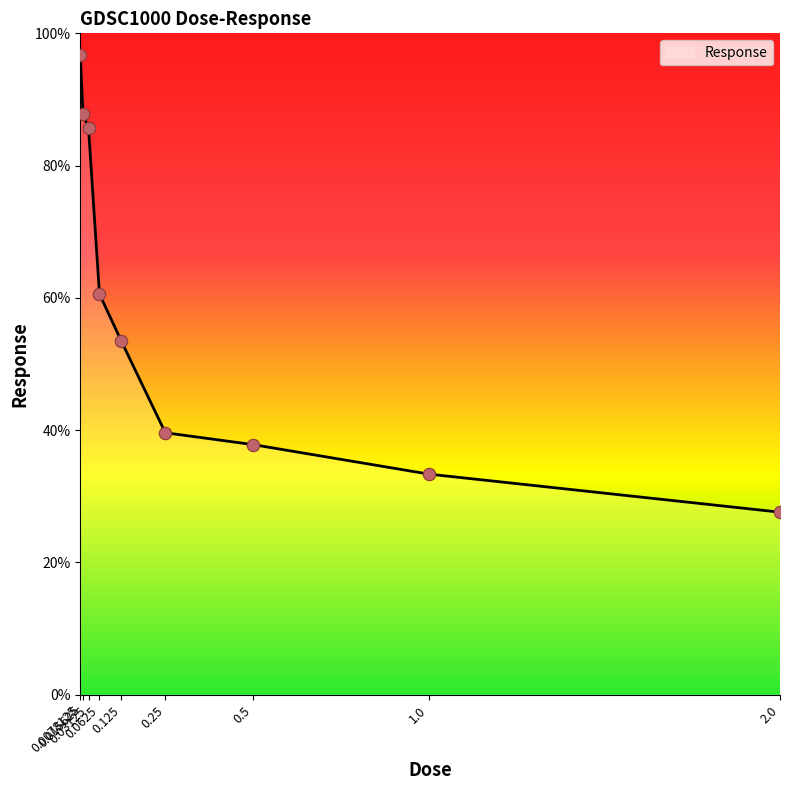

What is the change in value from 0.015625 to 0.5?

-49.9